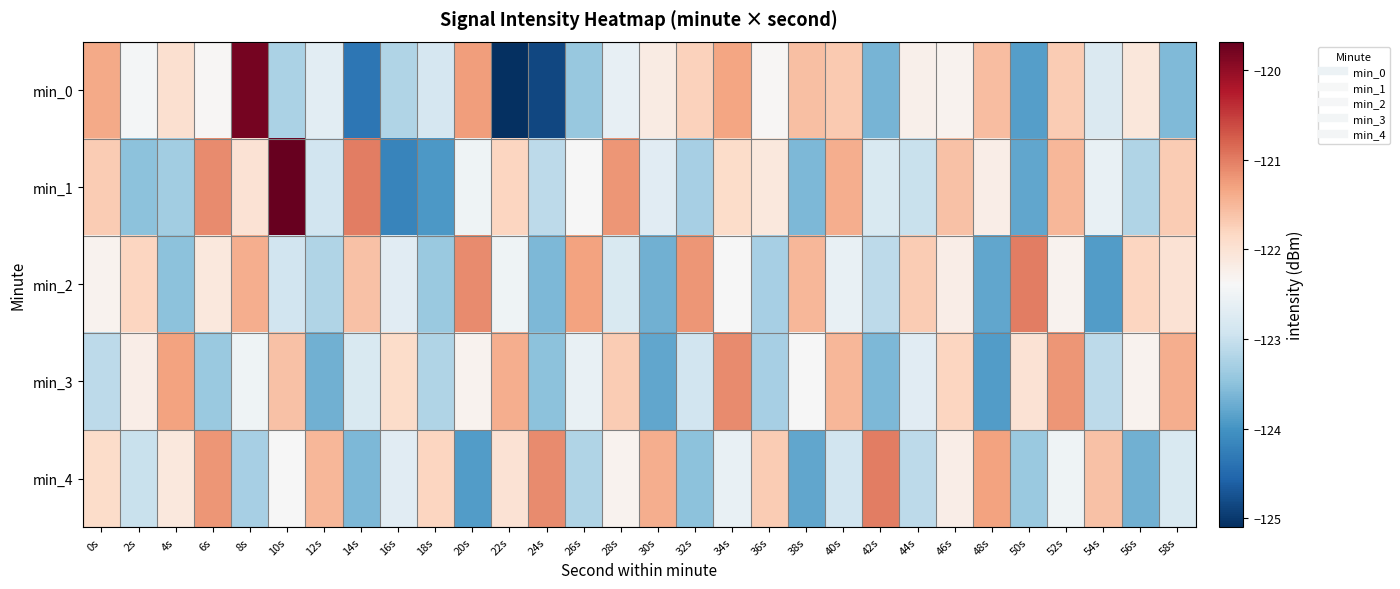

Reading left to right, what are all the values shown in this chart?

min_0: 0s=-121.4	2s=-122.4	4s=-122.0	6s=-122.4	8s=-119.8	10s=-123.3	12s=-122.7	14s=-124.4	16s=-123.2	18s=-122.9	20s=-121.3	22s=-125.1	24s=-124.9	26s=-123.4	28s=-122.6	30s=-122.2	32s=-121.8	34s=-121.3	36s=-122.4	38s=-121.6	40s=-121.7	42s=-123.7	44s=-122.3	46s=-122.3	48s=-121.6	50s=-123.9	52s=-121.7	54s=-122.8	56s=-122.1	58s=-123.6
min_1: 0s=-121.7	2s=-123.5	4s=-123.3	6s=-121.1	8s=-122.0	10s=-119.7	12s=-122.9	14s=-121.0	16s=-124.2	18s=-123.9	20s=-122.5	22s=-121.8	24s=-123.1	26s=-122.4	28s=-121.2	30s=-122.7	32s=-123.3	34s=-121.9	36s=-122.1	38s=-123.6	40s=-121.4	42s=-122.8	44s=-123.0	46s=-121.6	48s=-122.2	50s=-123.8	52s=-121.5	54s=-122.6	56s=-123.2	58s=-121.7
min_2: 0s=-122.3	2s=-121.8	4s=-123.5	6s=-122.1	8s=-121.4	10s=-122.9	12s=-123.2	14s=-121.6	16s=-122.7	18s=-123.4	20s=-121.1	22s=-122.5	24s=-123.6	26s=-121.3	28s=-122.8	30s=-123.7	32s=-121.2	34s=-122.4	36s=-123.3	38s=-121.5	40s=-122.6	42s=-123.1	44s=-121.7	46s=-122.2	48s=-123.8	50s=-121.0	52s=-122.3	54s=-123.9	56s=-121.8	58s=-122.0
min_3: 0s=-123.1	2s=-122.2	4s=-121.3	6s=-123.4	8s=-122.5	10s=-121.6	12s=-123.7	14s=-122.8	16s=-121.9	18s=-123.2	20s=-122.3	22s=-121.4	24s=-123.5	26s=-122.6	28s=-121.7	30s=-123.8	32s=-122.9	34s=-121.1	36s=-123.3	38s=-122.4	40s=-121.5	42s=-123.6	44s=-122.7	46s=-121.8	48s=-123.9	50s=-122.0	52s=-121.2	54s=-123.1	56s=-122.3	58s=-121.4
min_4: 0s=-121.9	2s=-123.0	4s=-122.1	6s=-121.2	8s=-123.3	10s=-122.4	12s=-121.5	14s=-123.6	16s=-122.7	18s=-121.8	20s=-123.9	22s=-122.0	24s=-121.1	26s=-123.2	28s=-122.3	30s=-121.4	32s=-123.5	34s=-122.6	36s=-121.7	38s=-123.8	40s=-122.9	42s=-121.0	44s=-123.1	46s=-122.2	48s=-121.3	50s=-123.4	52s=-122.5	54s=-121.6	56s=-123.7	58s=-122.8